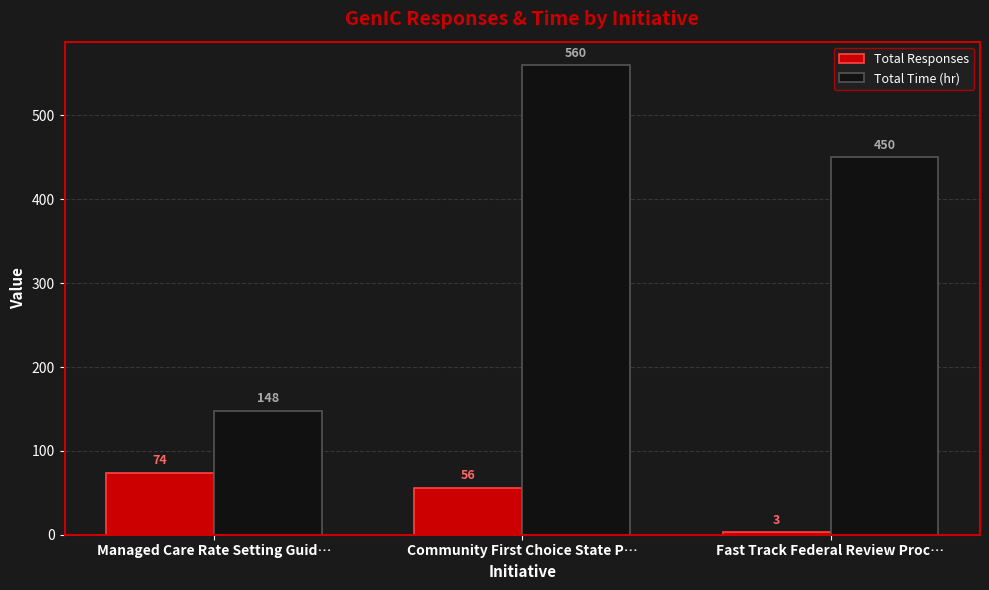

What is the spread (max minus min) of values at Fast Track Federal Review Proc…?

447